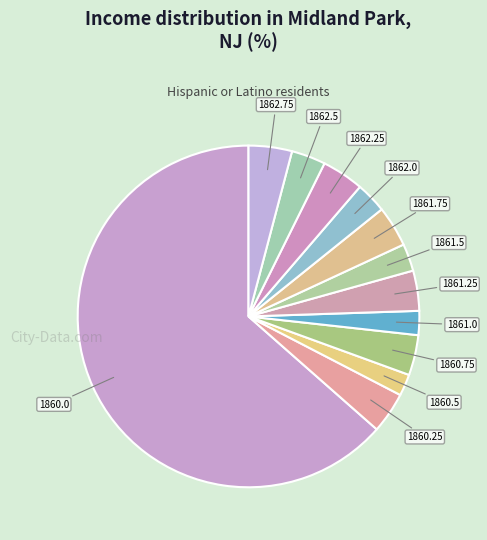

Count the number of slices in the pie.

12